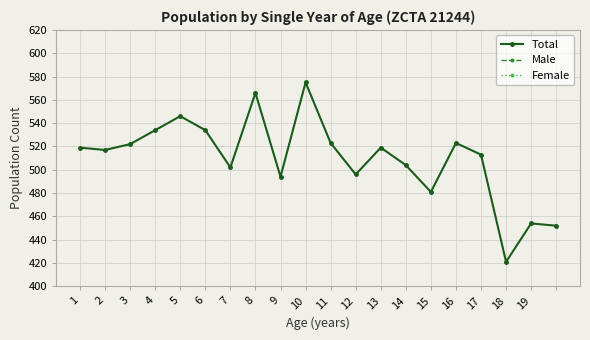

What is the average value of the Total series?

510